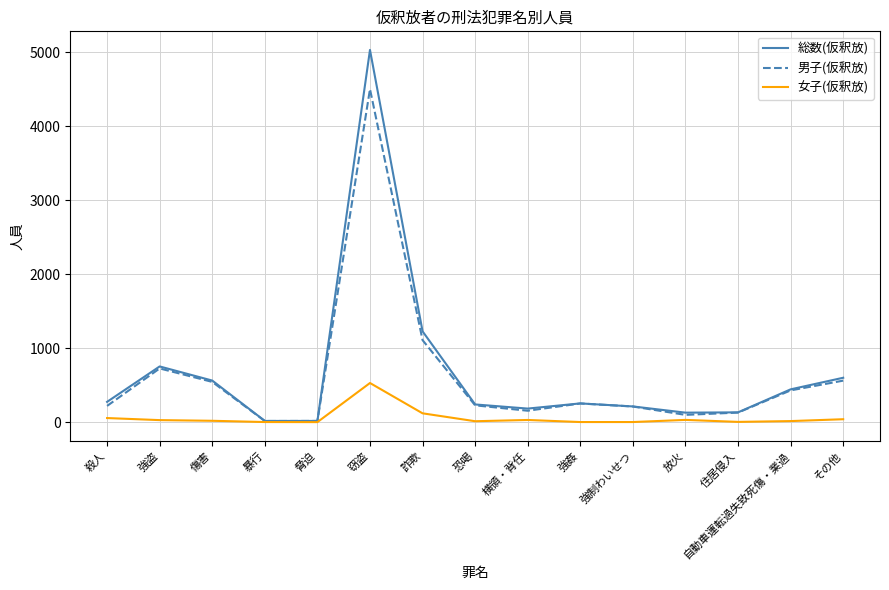

True or false: 総数(仮釈放) has a value of 183 at 横領・背任.

True